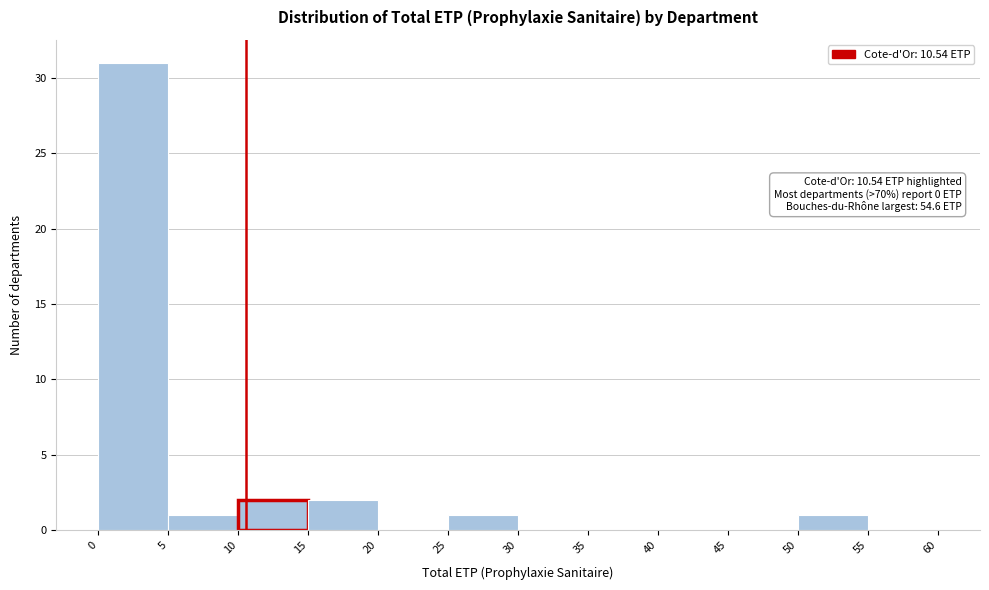

Over which range of the x-axis is the bar tallest?

0 to 5